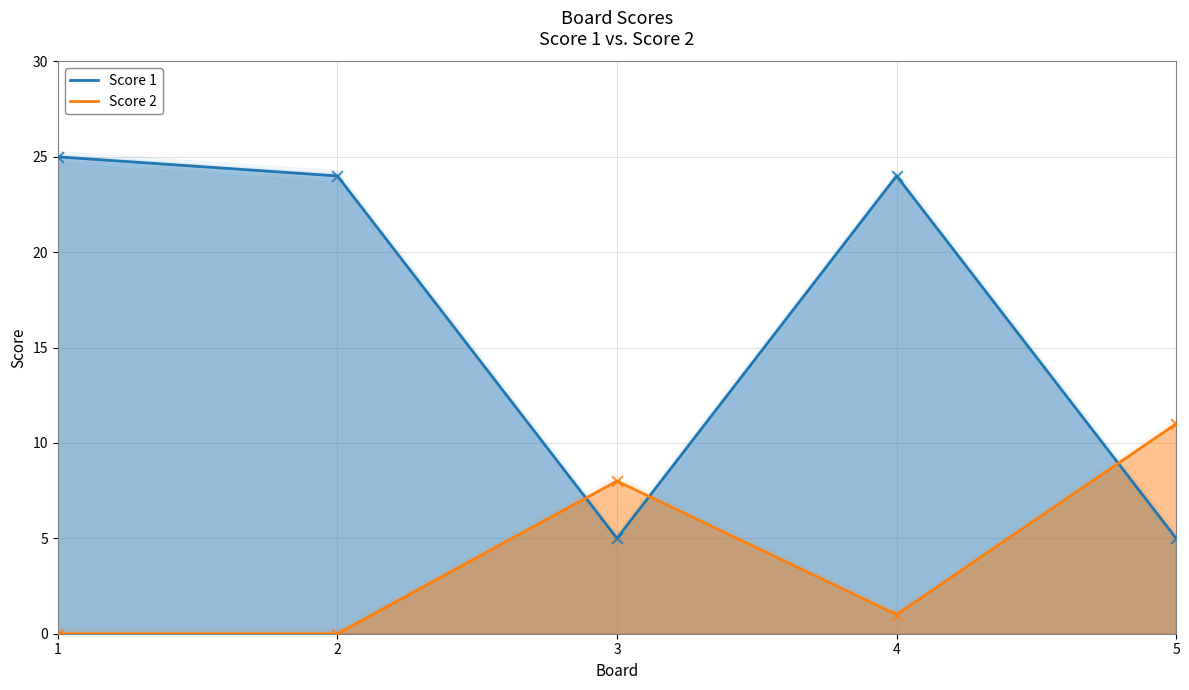

What are all the series names shown in the legend?

Score 1, Score 2